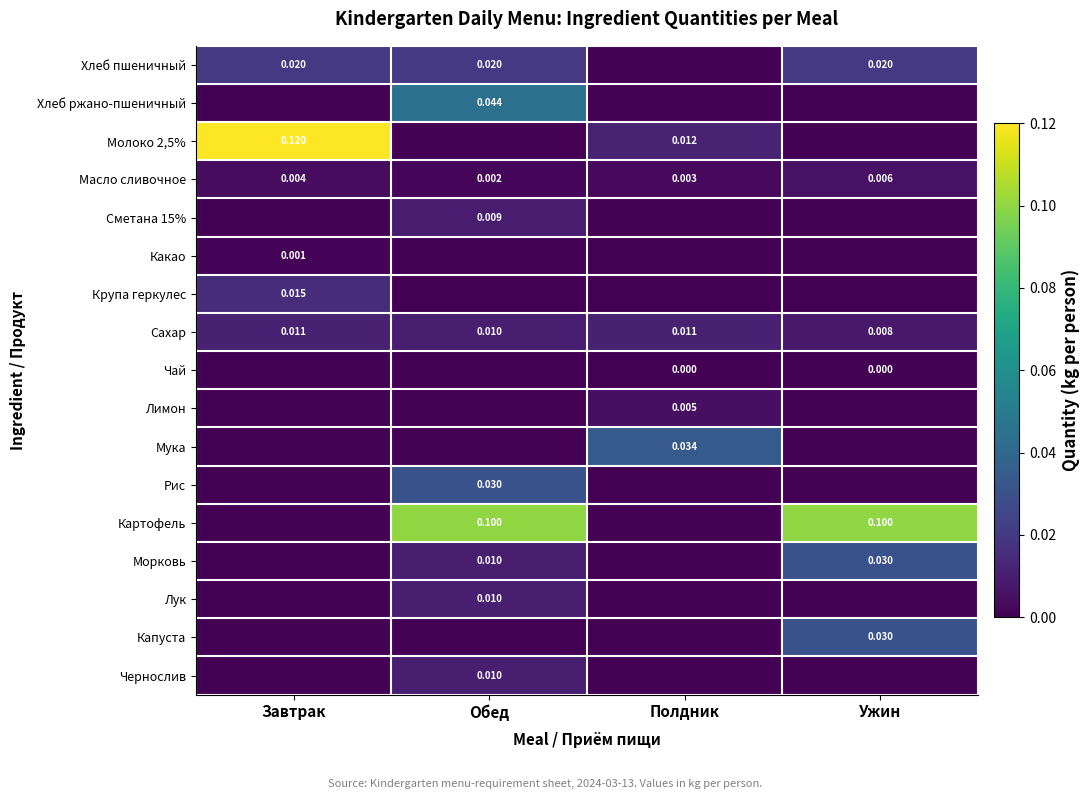

Where is Масло сливочное nearest to the value 0?

Обед